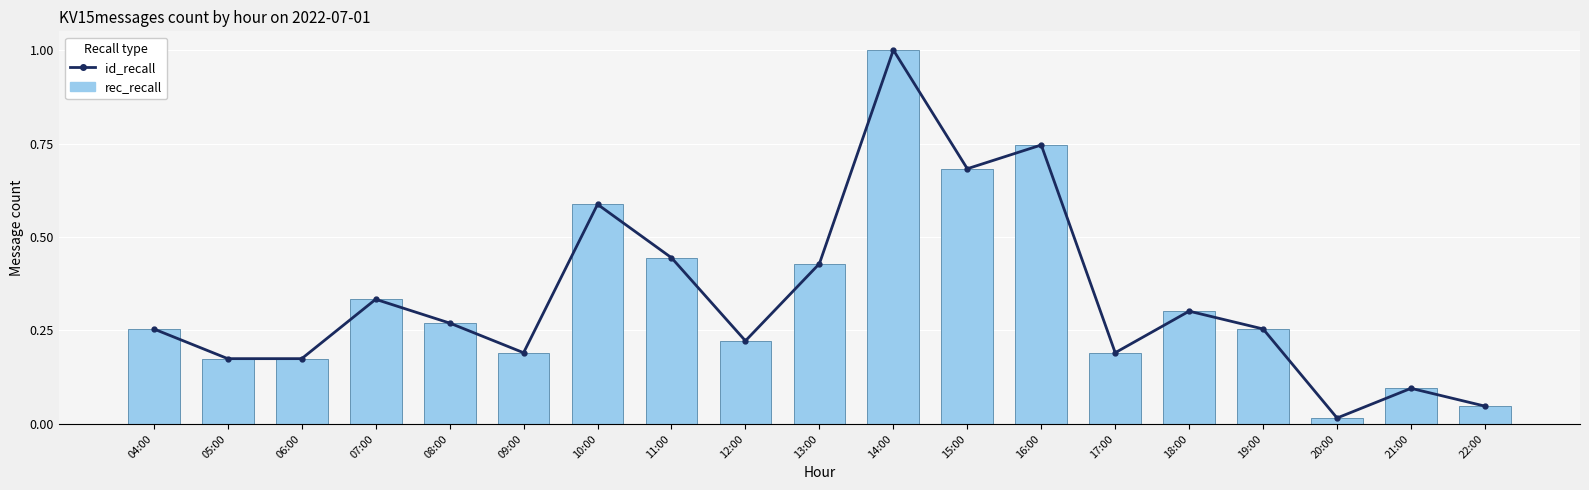

Which series has the largest total across all categories?

id_recall